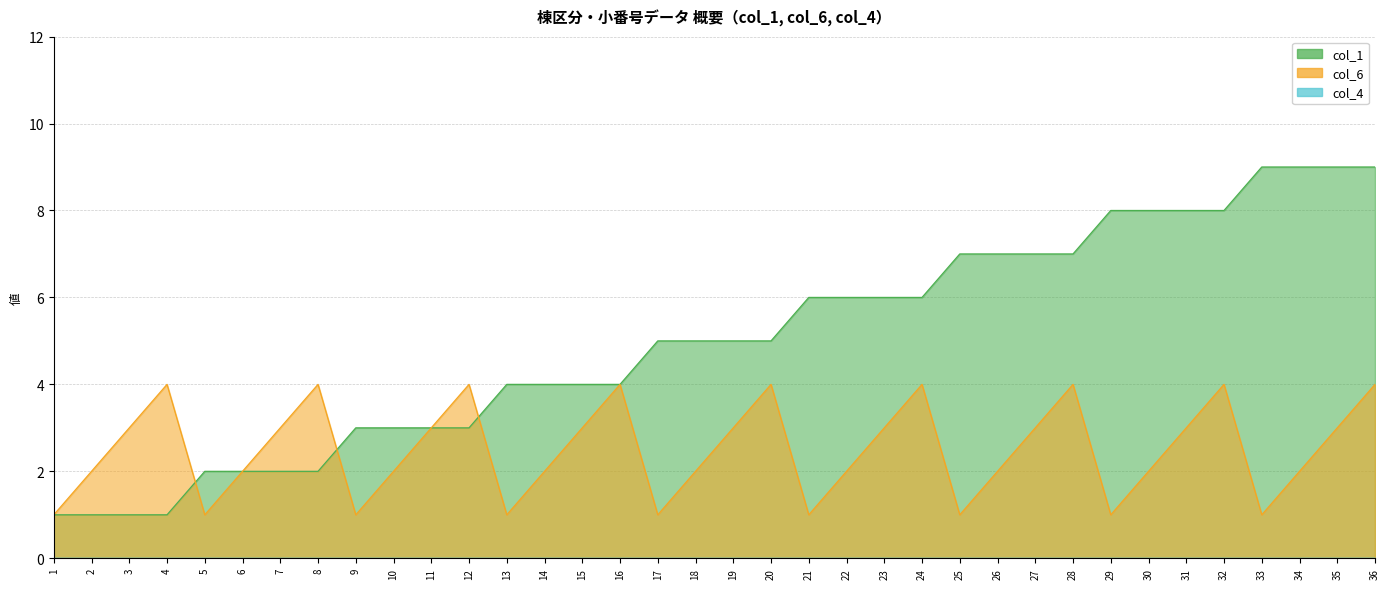

Is the value of col_6 at 28 greater than the value of col_1 at 33?

No